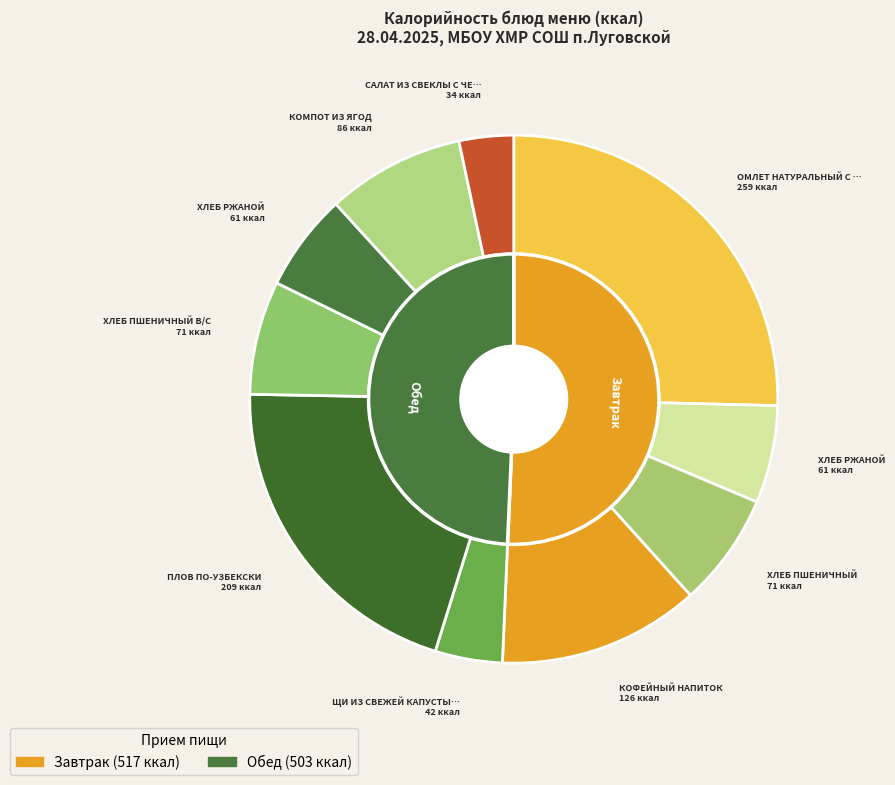

Which category has the biggest portion of the pie?

ОМЛЕТ НАТУРАЛЬНЫЙ С САРДЕЛЬКОЙ